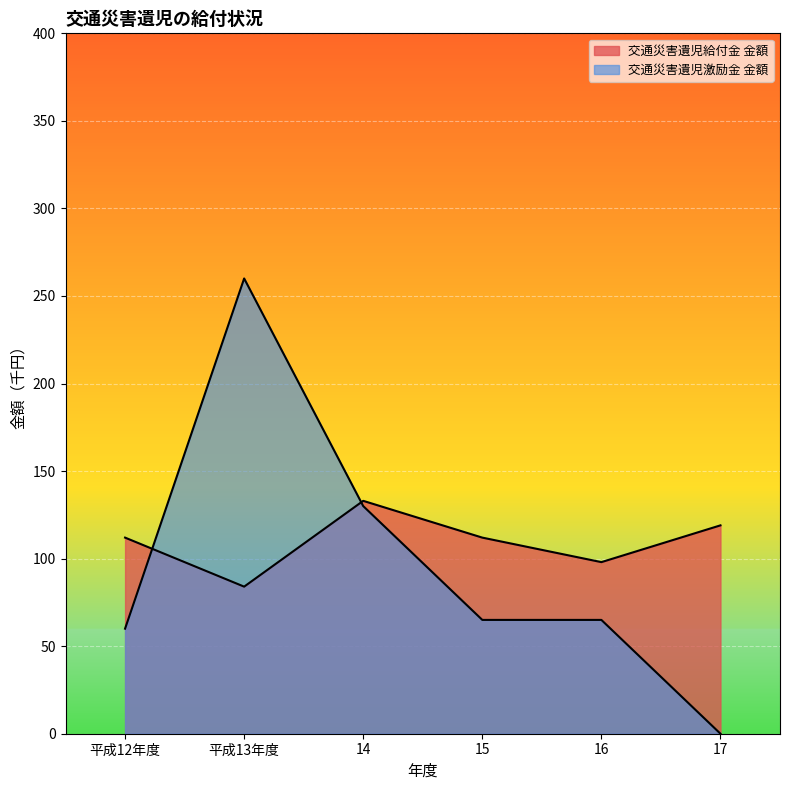

At which category does the chart reach its minimum across all series?

17